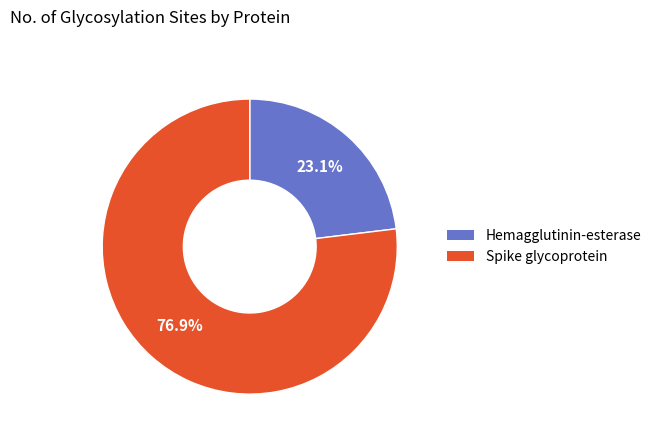

Is it true that Spike glycoprotein is 77% of the pie?

True